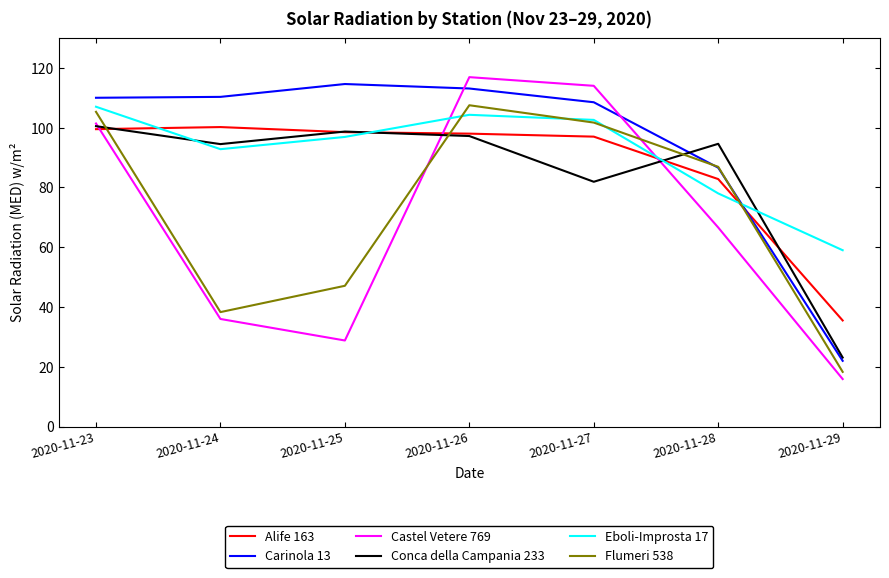

How many lines are shown in the chart?

6